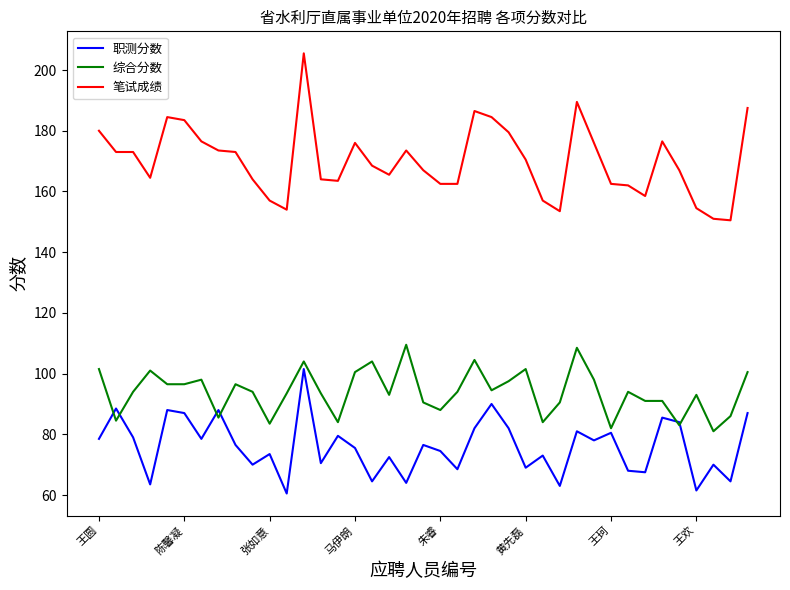

Which series has the largest total across all categories?

笔试成绩